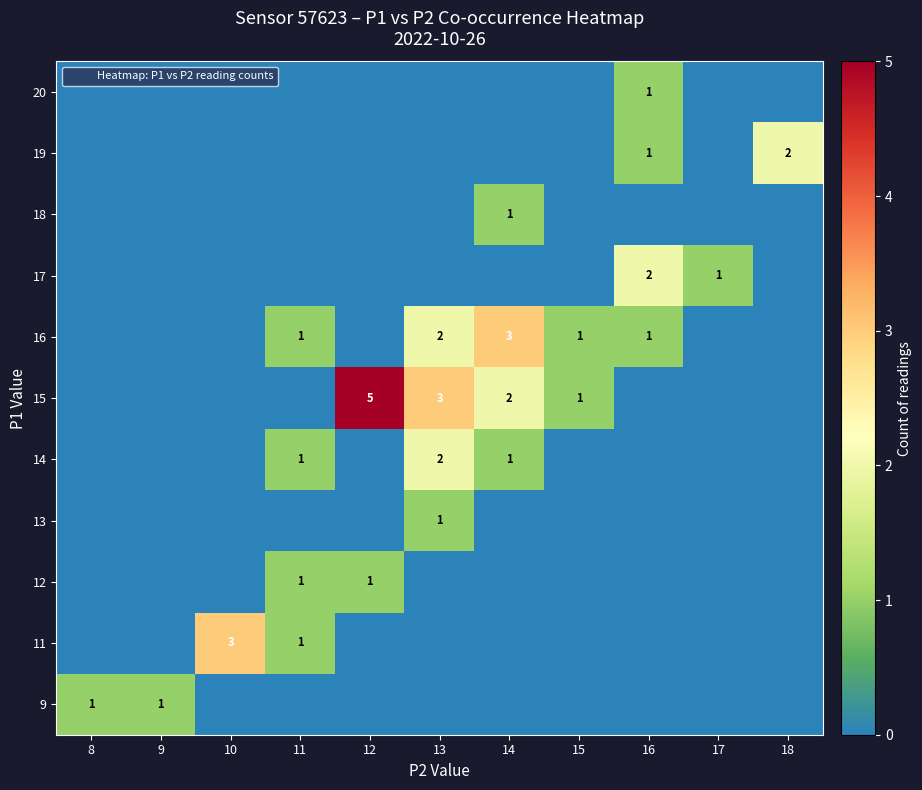

What is the total value across all series at 18?

2